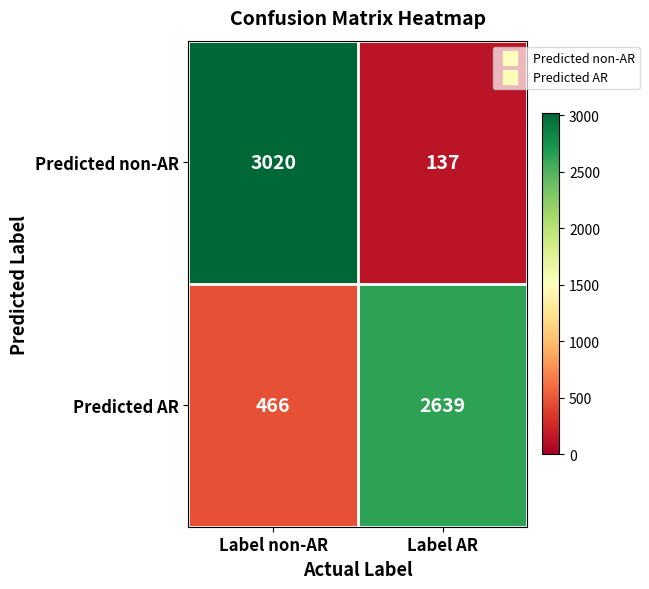

List the series in order of their overall mean, highest first.

Predicted non-AR, Predicted AR